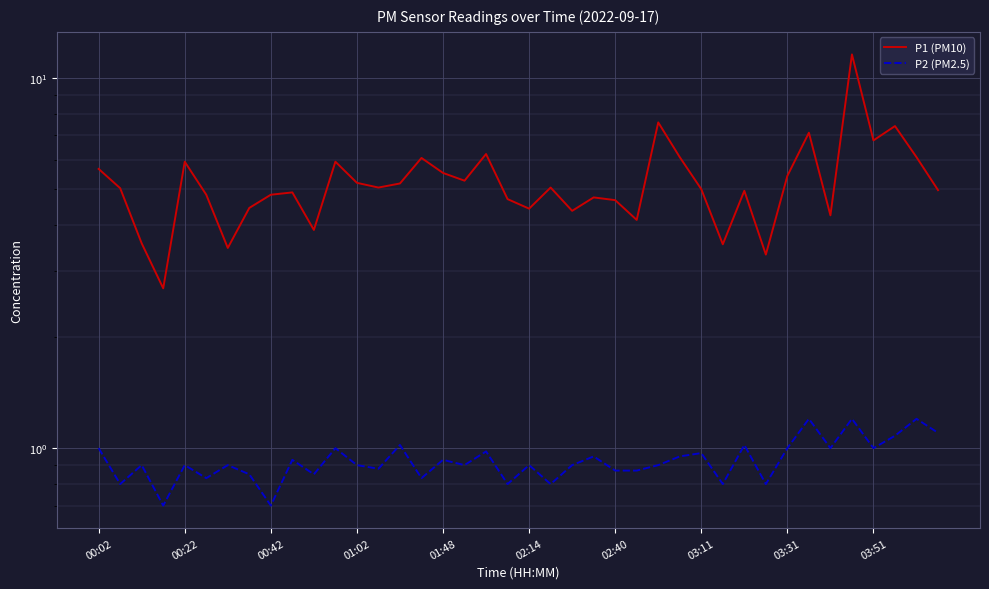

Which series changed the most between 01:02 and 36?

P1 (PM10)